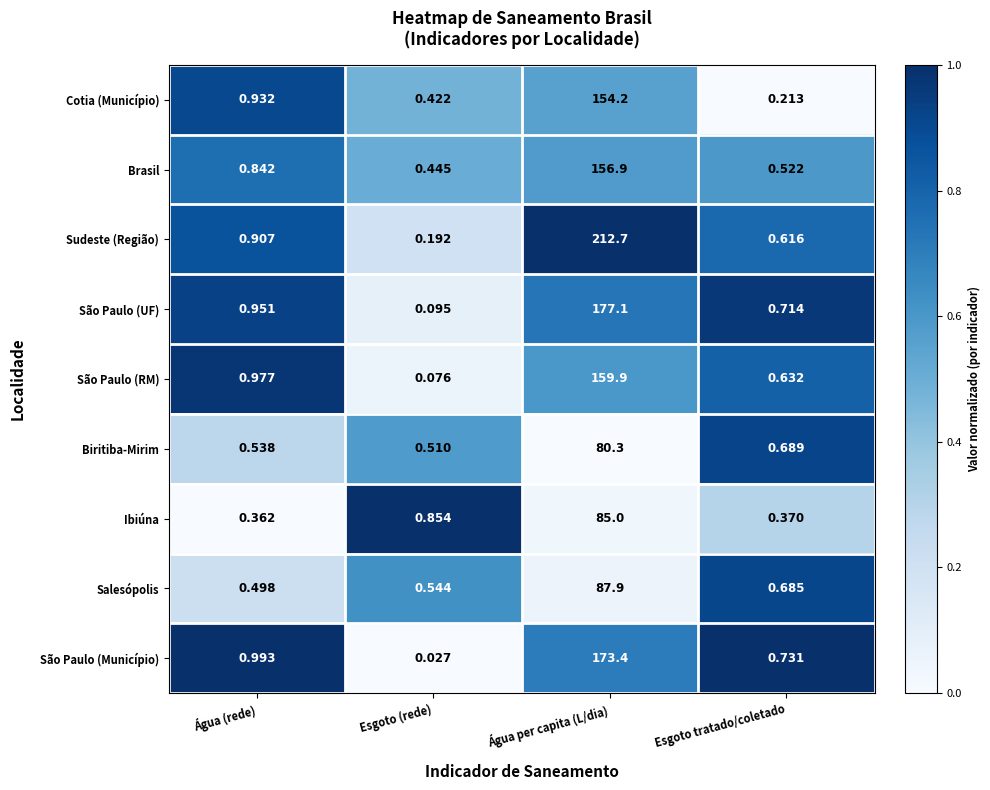

At which label is São Paulo (Município) closest to 86?

Água (rede)